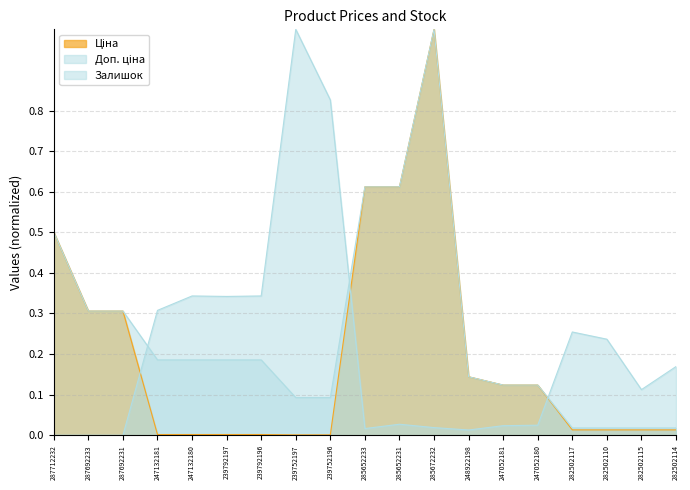

Where do Ціна and Залишок first cross each other?

287692231 and 247132181